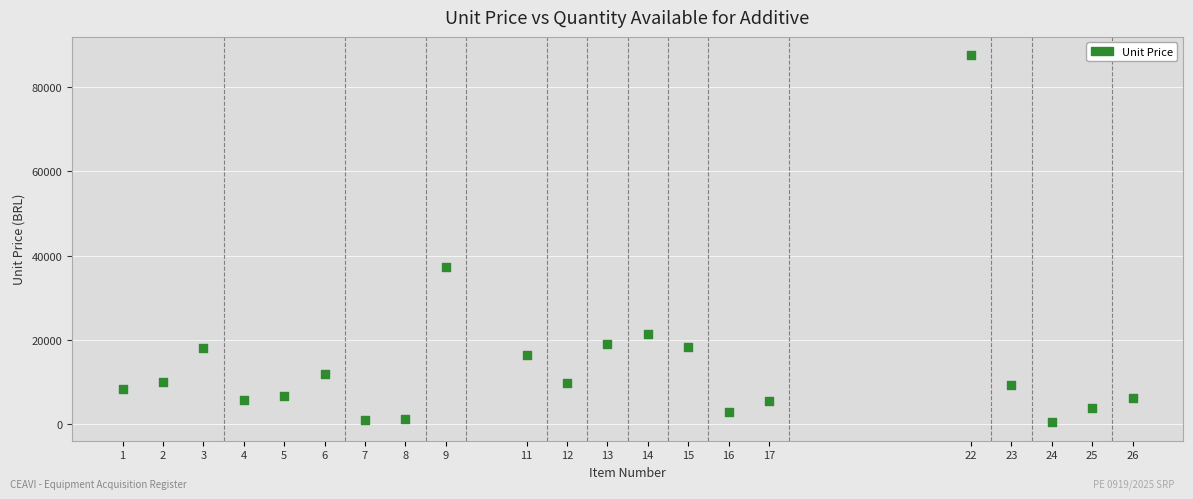

What Y value in the scatter plot is closest to 43977?

37330.0